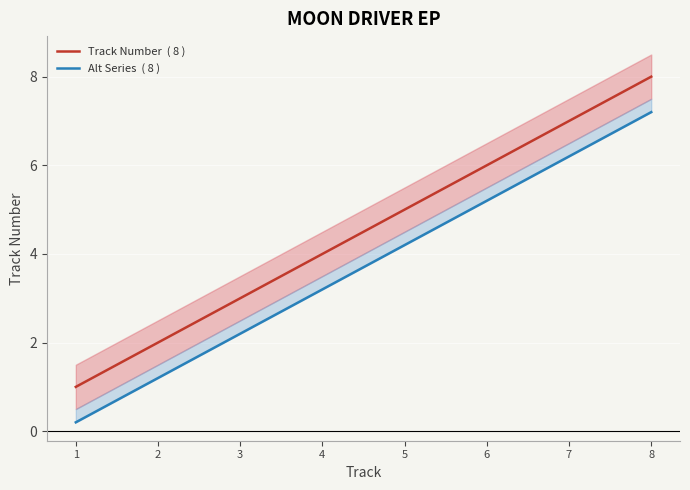

What is the lowest value of the Track Number  ( 8 ) series?

1.0